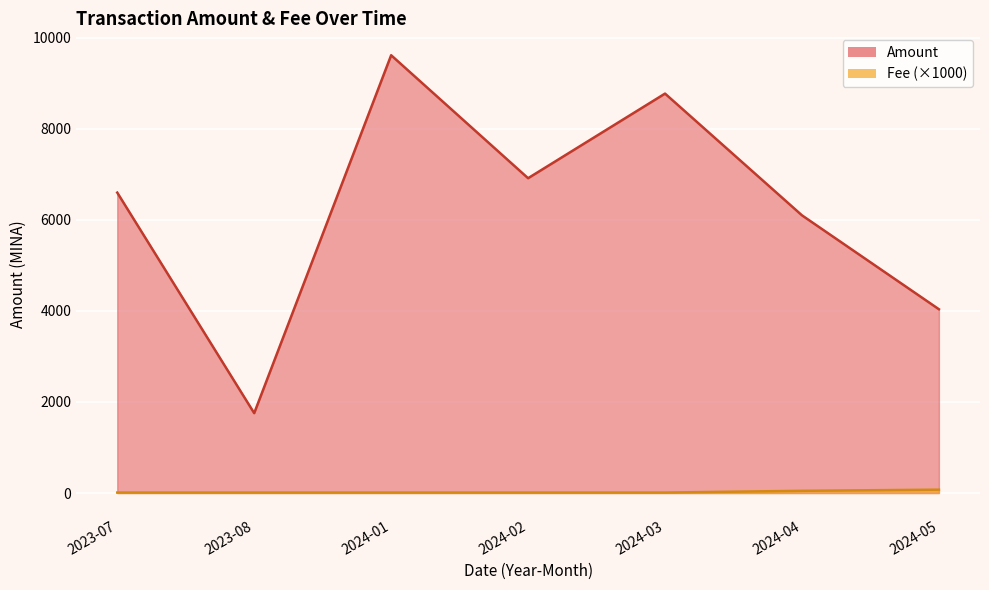

At how many categories does at least one series exceed 2195?

6